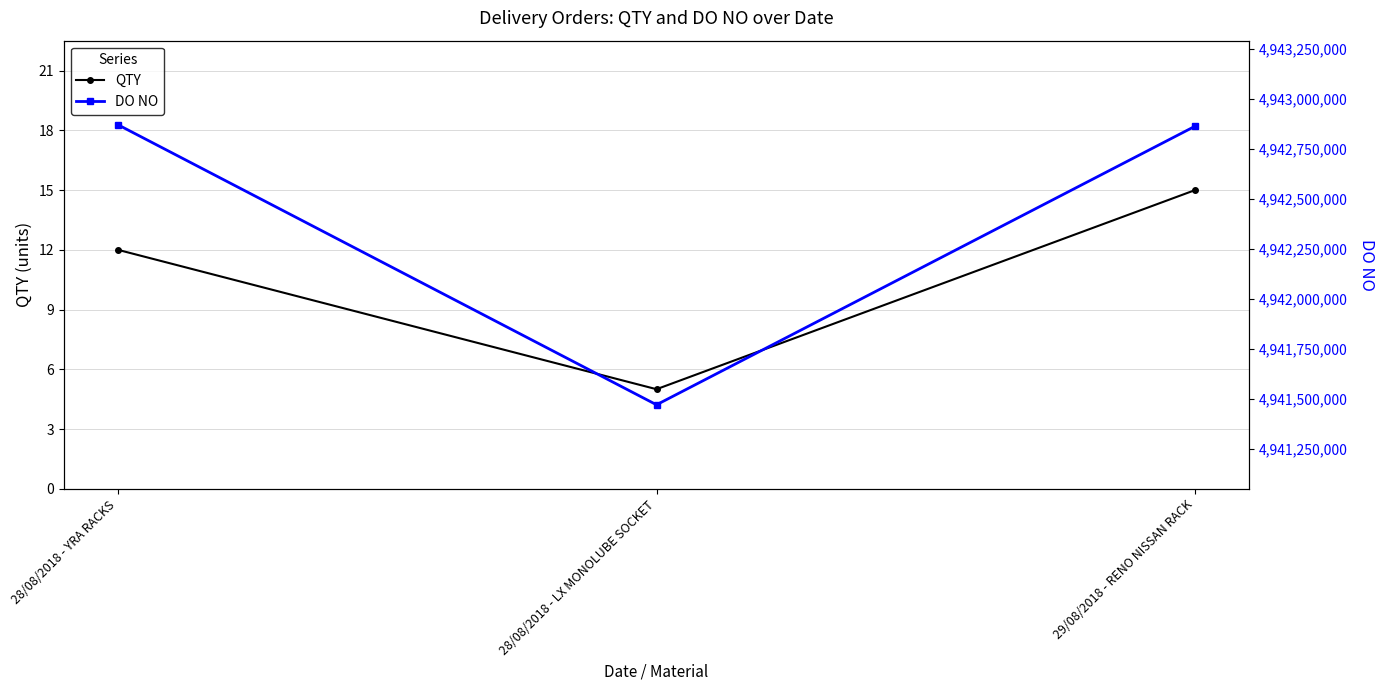

Which series has the widest spread of values?

DO NO